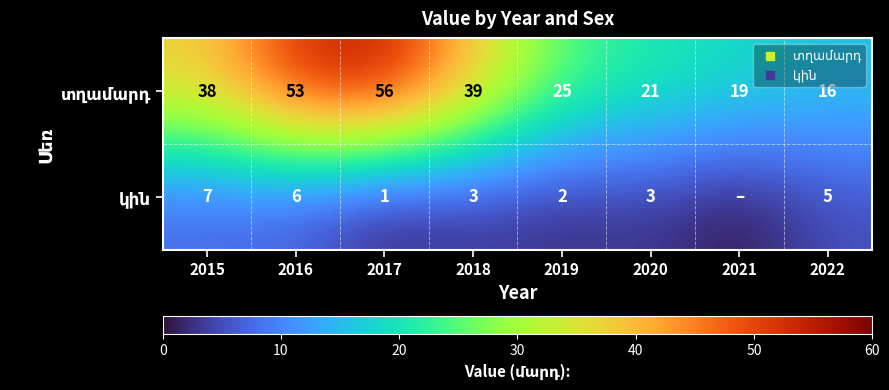

What is the spread (max minus min) of values at 2019?

23